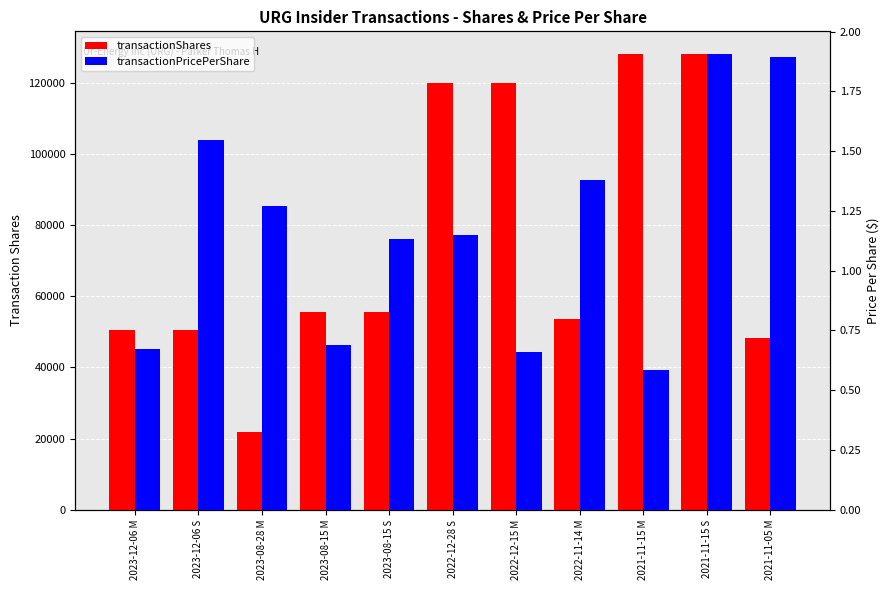

What is the label of the 5th bar from the right?

2022-12-15 M